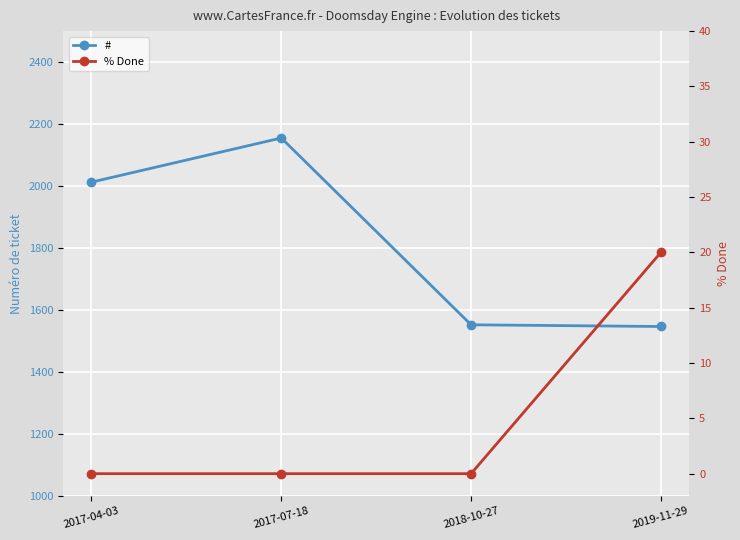

What is the maximum value for #?

2155.0